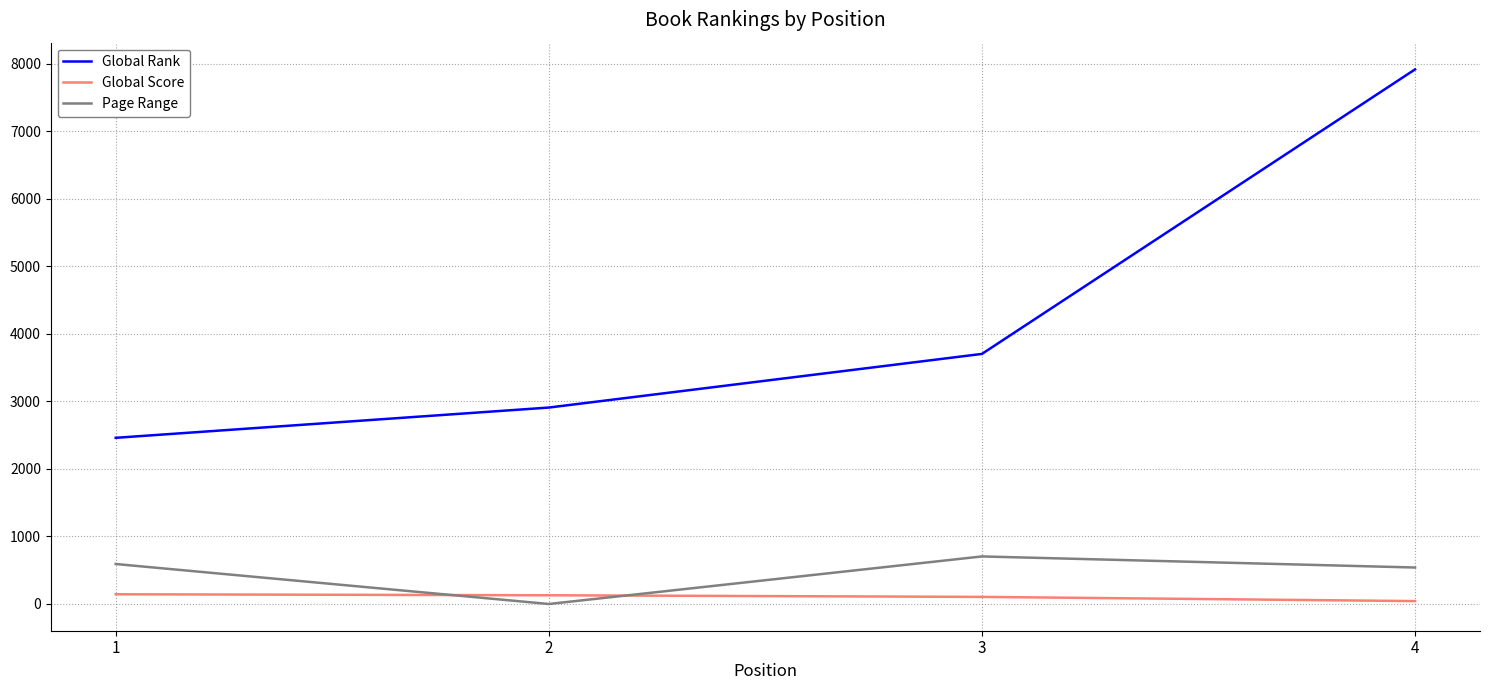

What is the average value of the Global Rank series?

4246